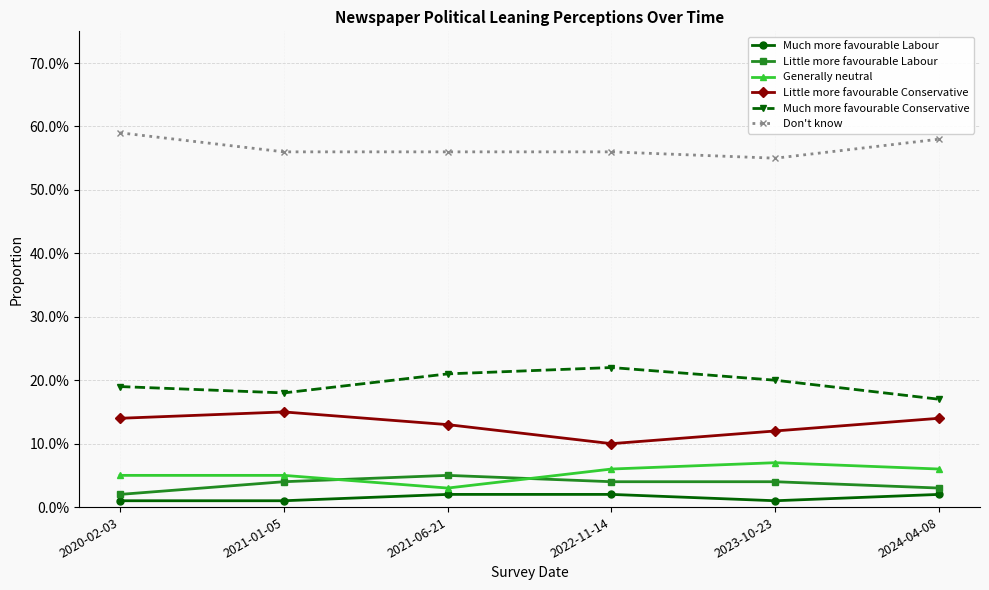

At which label is Generally neutral closest to 0?

2021-06-21